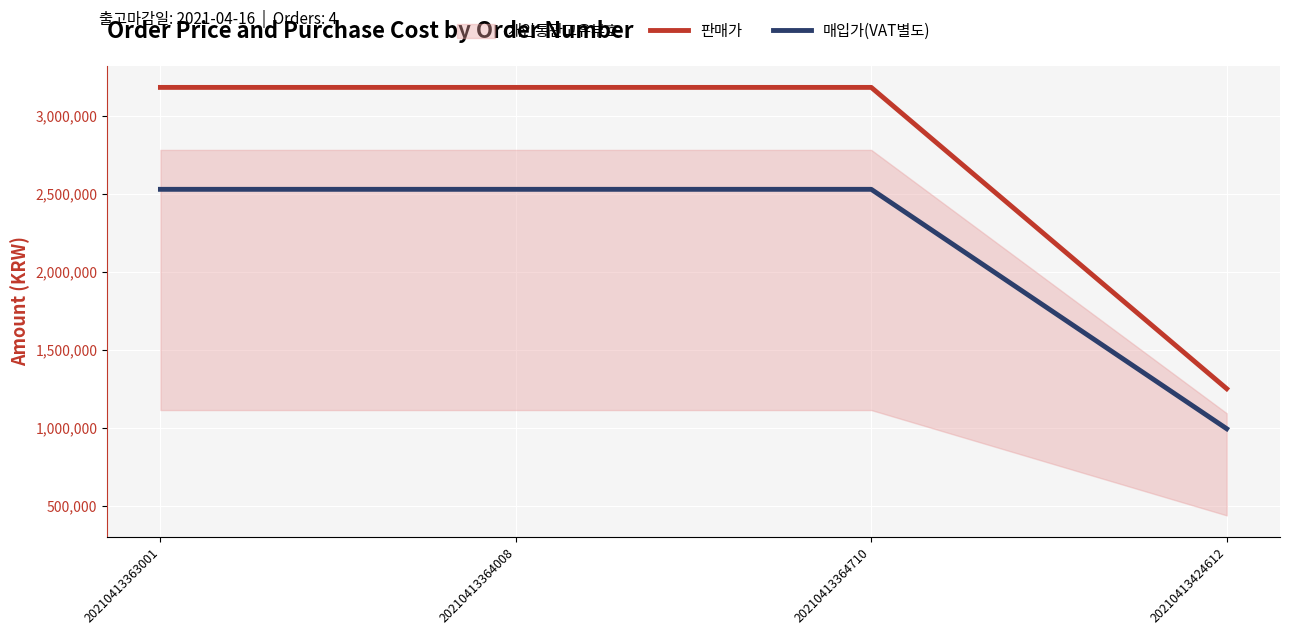

True or false: 매입가(VAT별도) has more than 2 points higher than both neighbors.

False